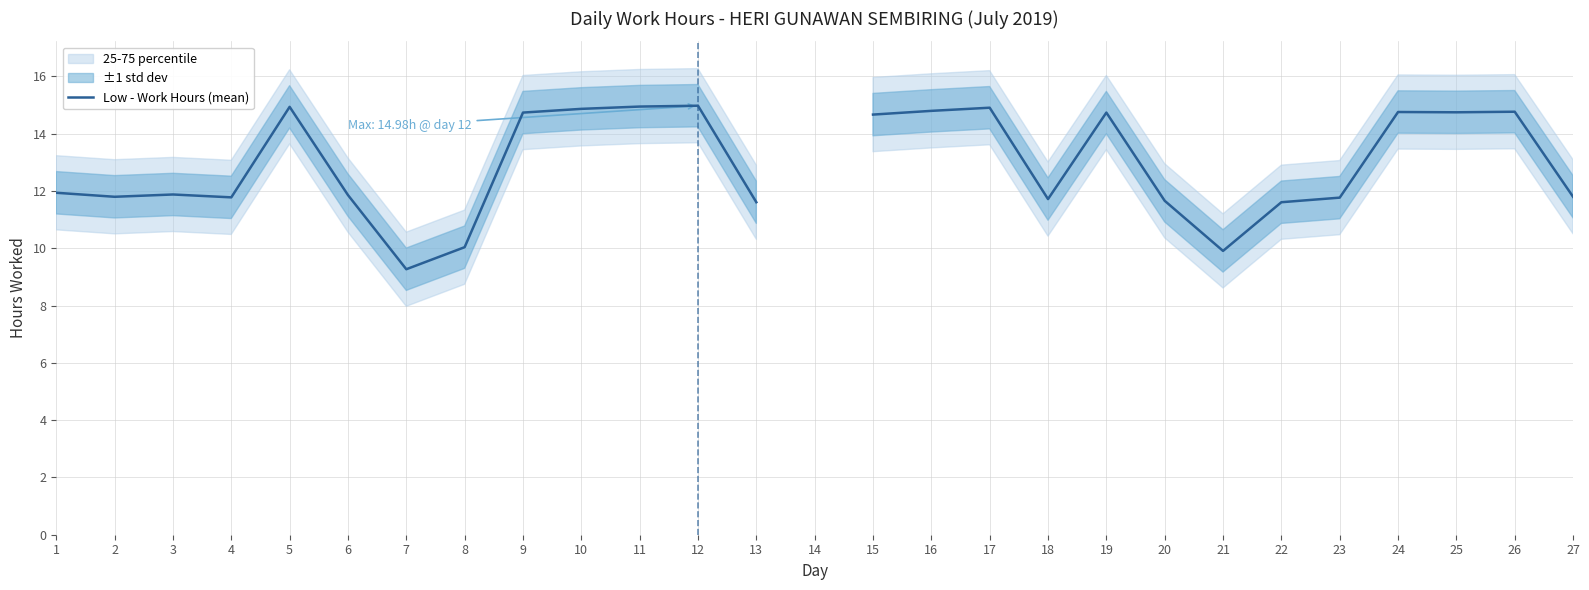

How many distinct data groups are displayed?

1